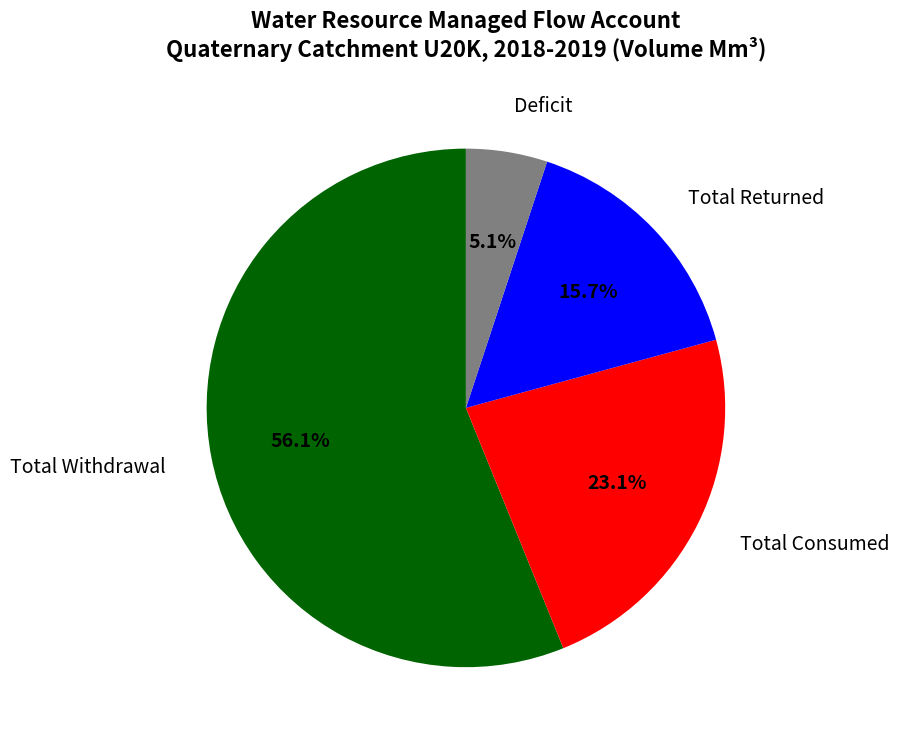

How many segments does this pie chart have?

4